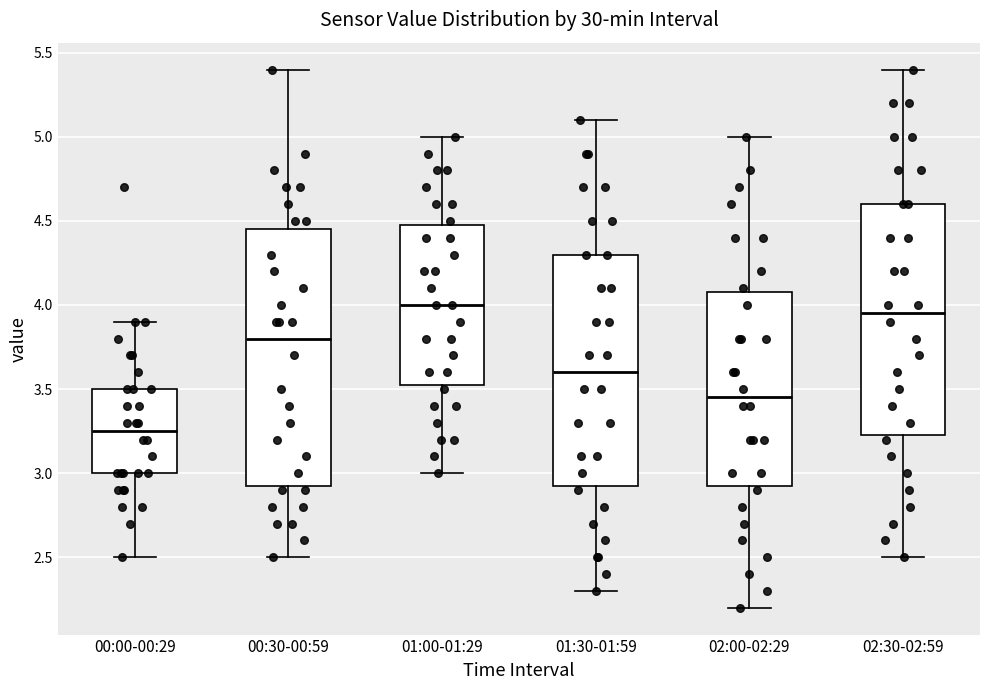

Comparing the boxes themselves (not the whiskers), which one is the tallest?

00:30-00:59